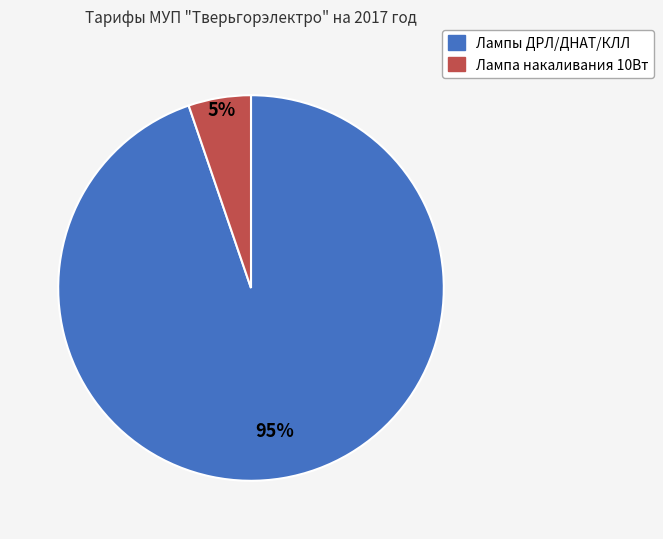

Is there any slice that represents more than half of the pie?

Yes